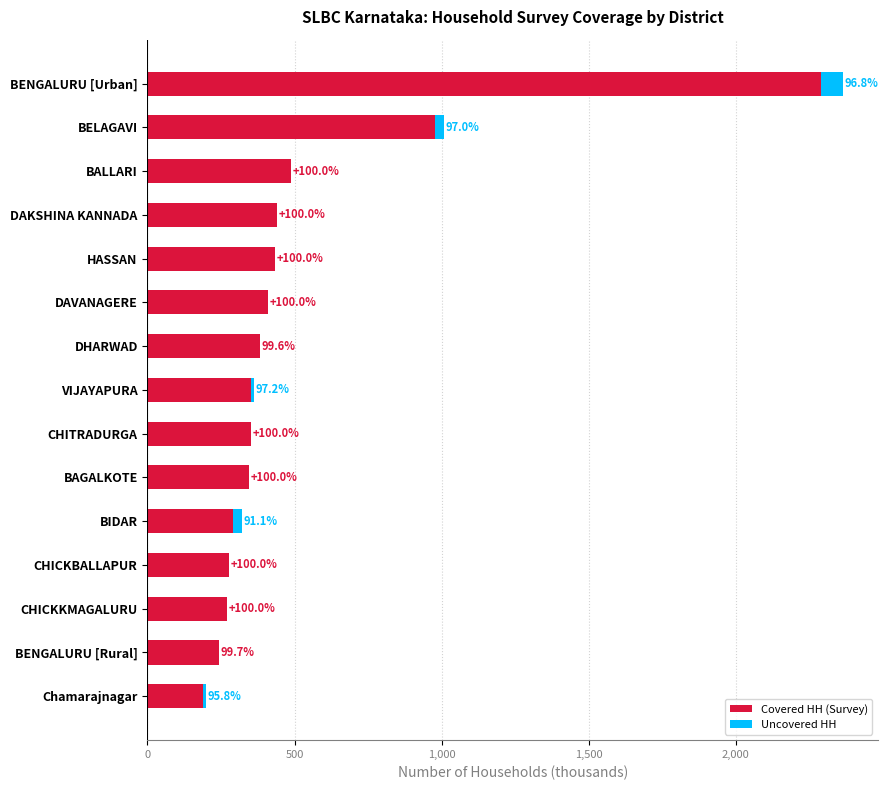

What are all the series names shown in the legend?

Covered HH (Survey), Uncovered HH